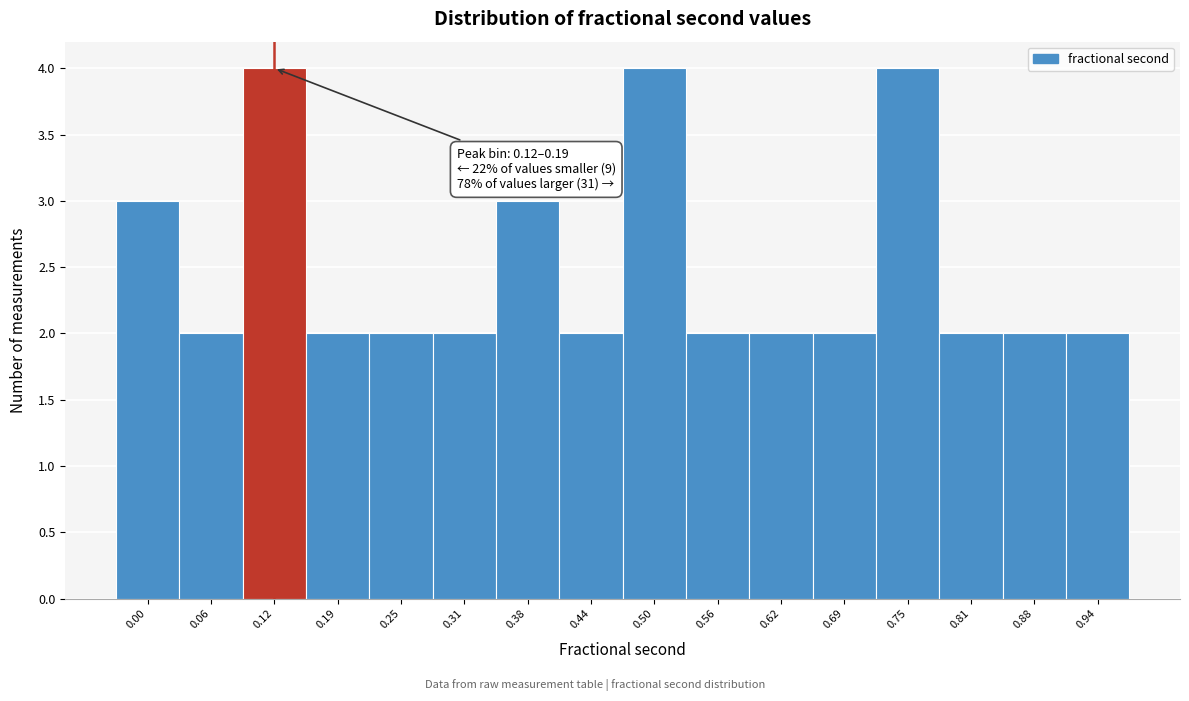

Reading left to right, list all the values displayed in this chart.

3	2	4	2	2	2	3	2	4	2	2	2	4	2	2	2